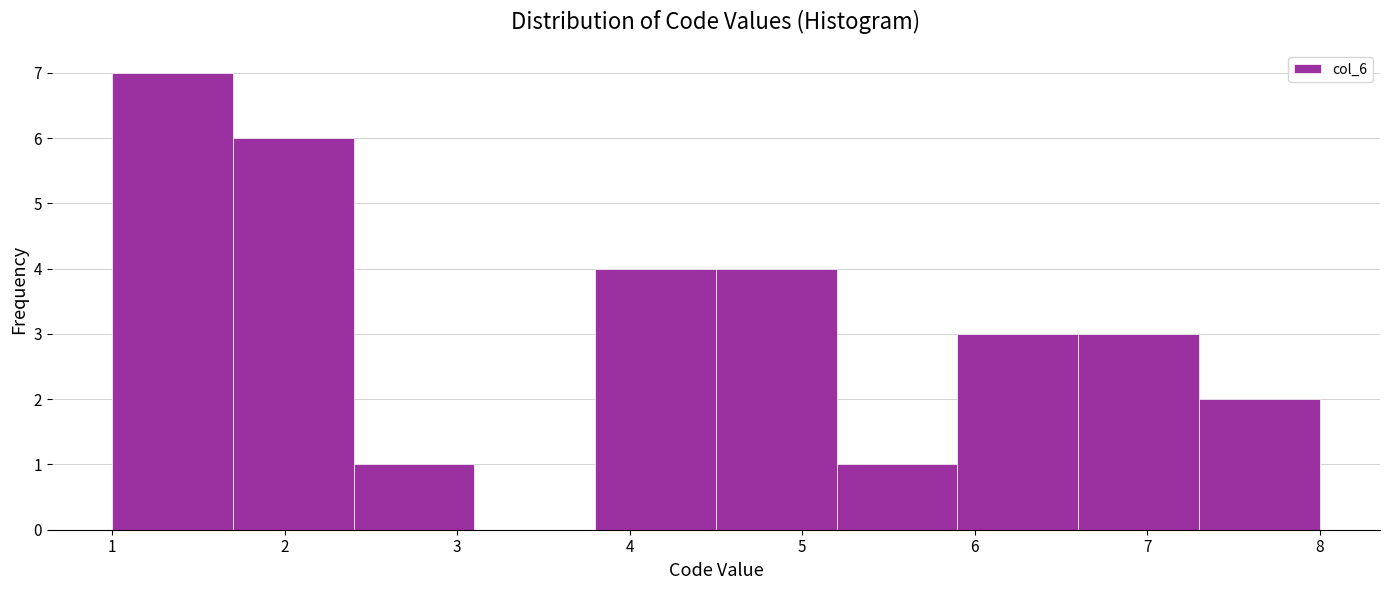

Which range on the x-axis has the tallest bar?

1.0 to 1.7